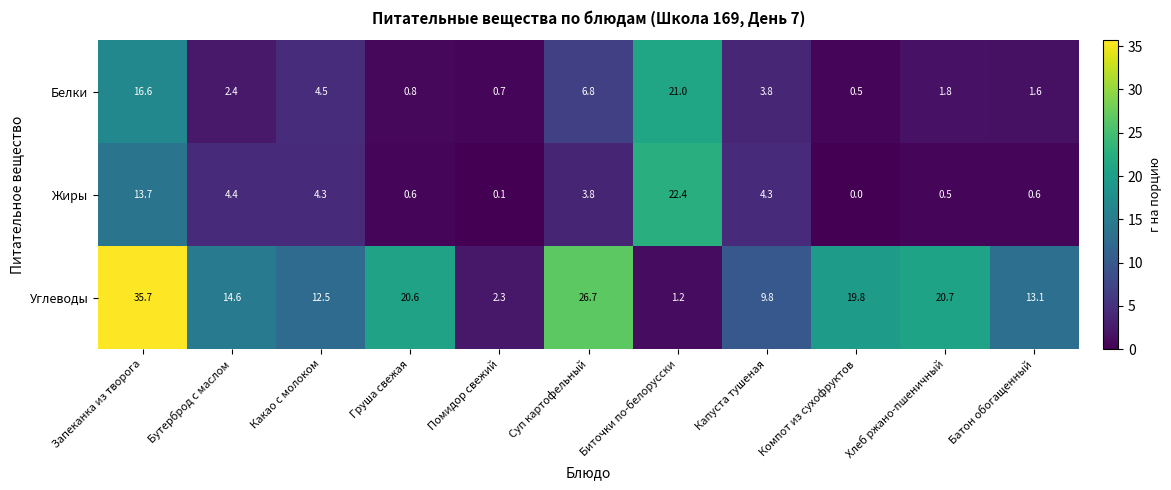

The Углеводы series shows 20.6 at Груша свежая. True or false?

True